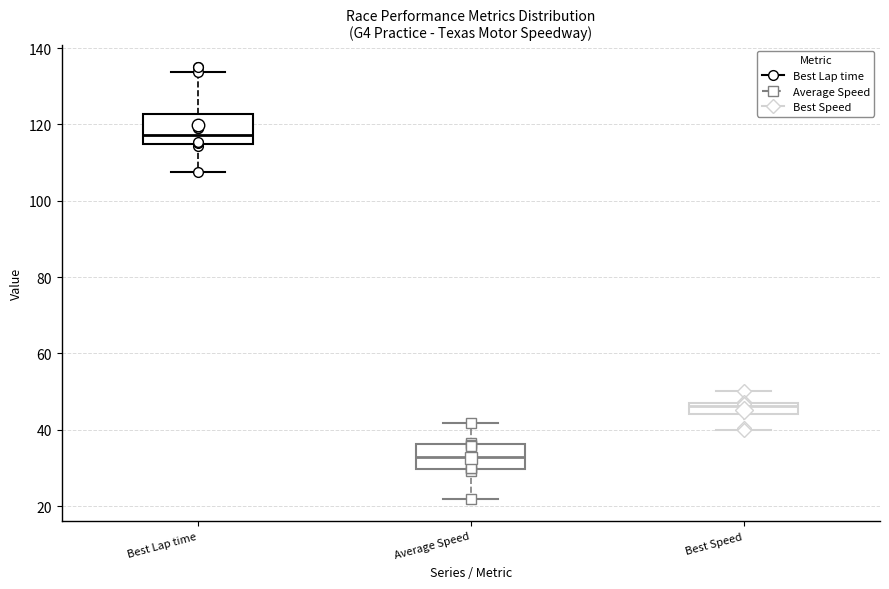

Which box has the lowest median line?

Average Speed